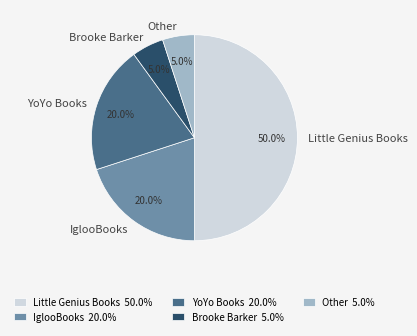

Does YoYo Books account for over 50% of the chart?

No